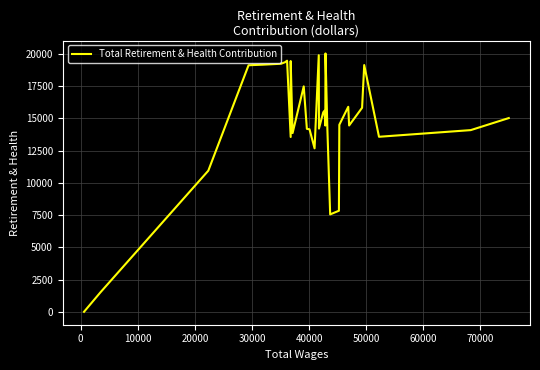

Does the chart have visible grid lines?

Yes